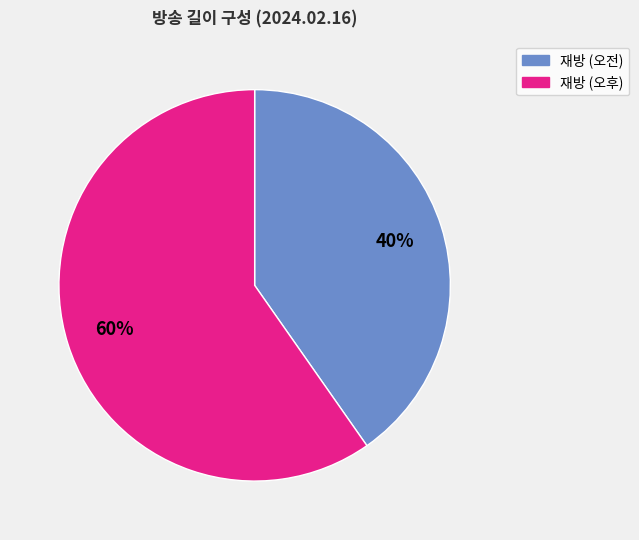

Is there any slice that represents more than half of the pie?

Yes